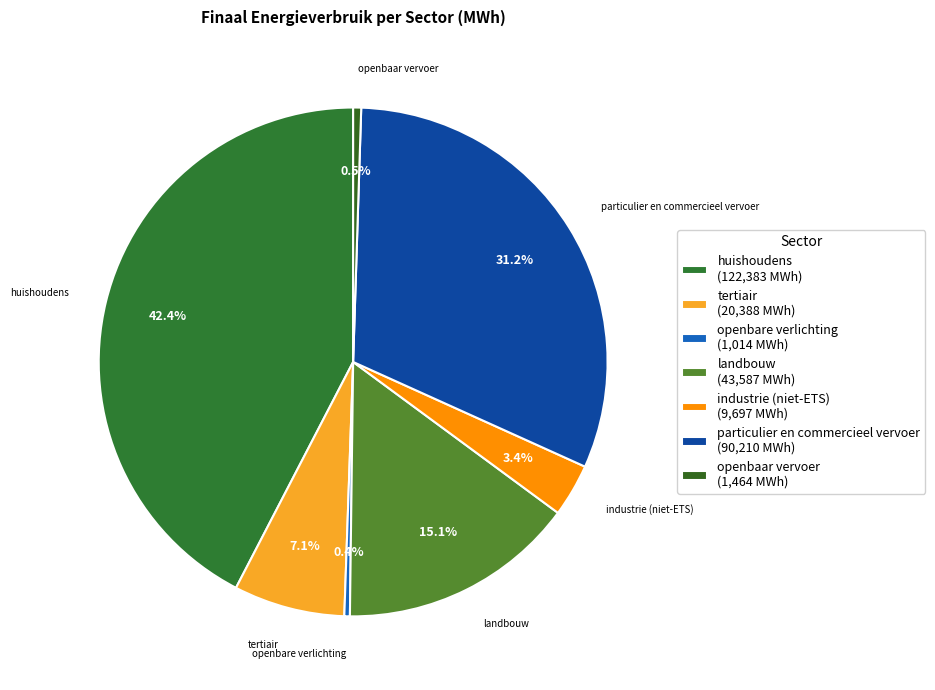

Count the number of slices in the pie.

7